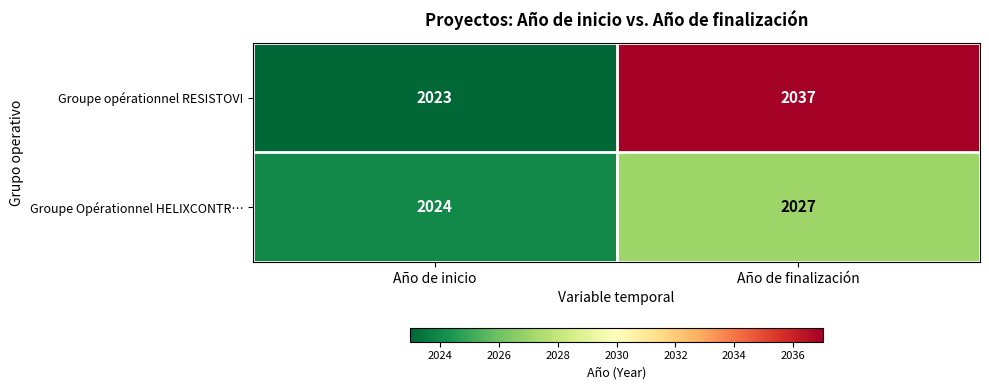

What is the difference between the Groupe opérationnel RESISTOVI values at Año de finalización and Año de inicio?

14